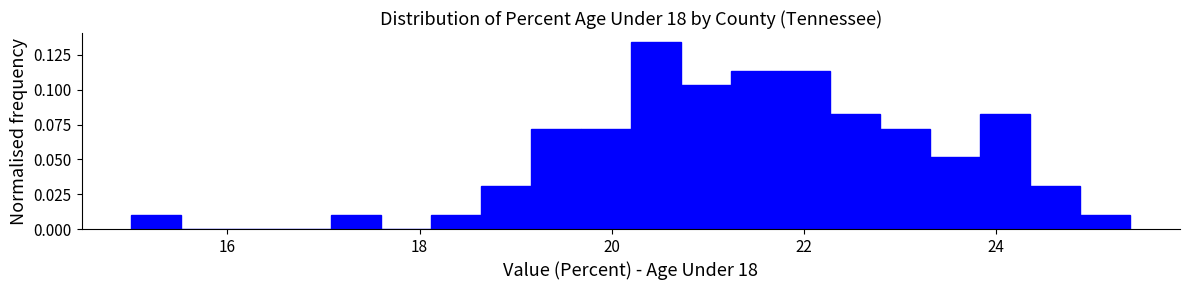

Around what value on the x-axis is the tallest bar? Give the approximate position of its centre, as read against the axis.

20.4